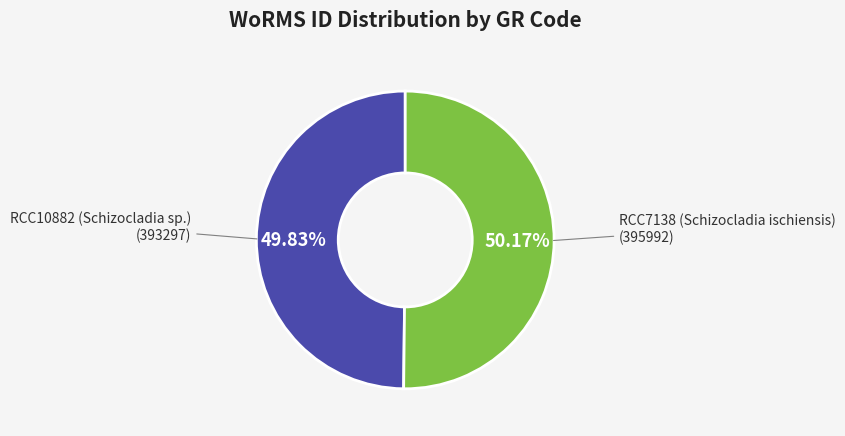

Combined, do RCC10882 (Schizocladia sp.) and RCC7138 (Schizocladia ischiensis) account for over 50%?

Yes